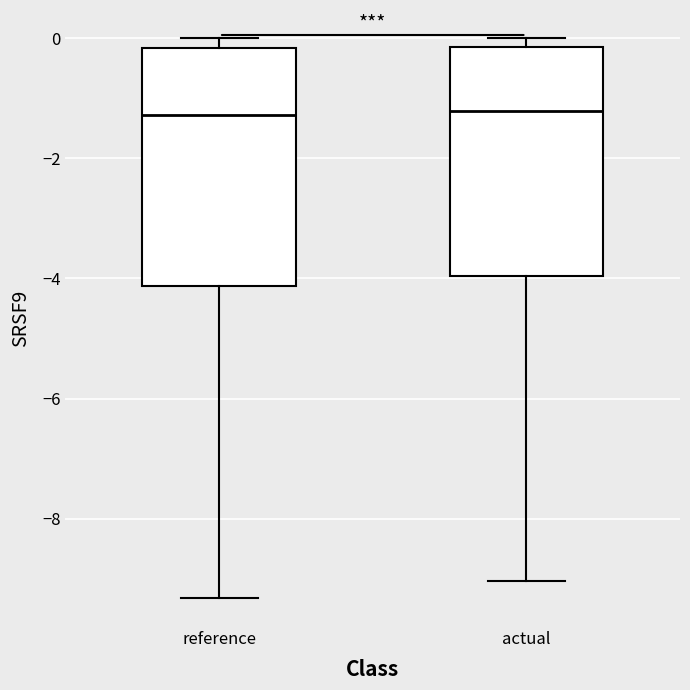

Reading left to right, read every box against the y-axis: the position of its median line, the range the box covers, and the ends of its whiskers. The values are not printed on the chart, so give them approximately, as read against the axis.

reference: median -1.2, box -4.2 to -0.2, whiskers -9.4 to 0.0
actual: median -1.2, box -4.0 to -0.2, whiskers -9.0 to 0.0